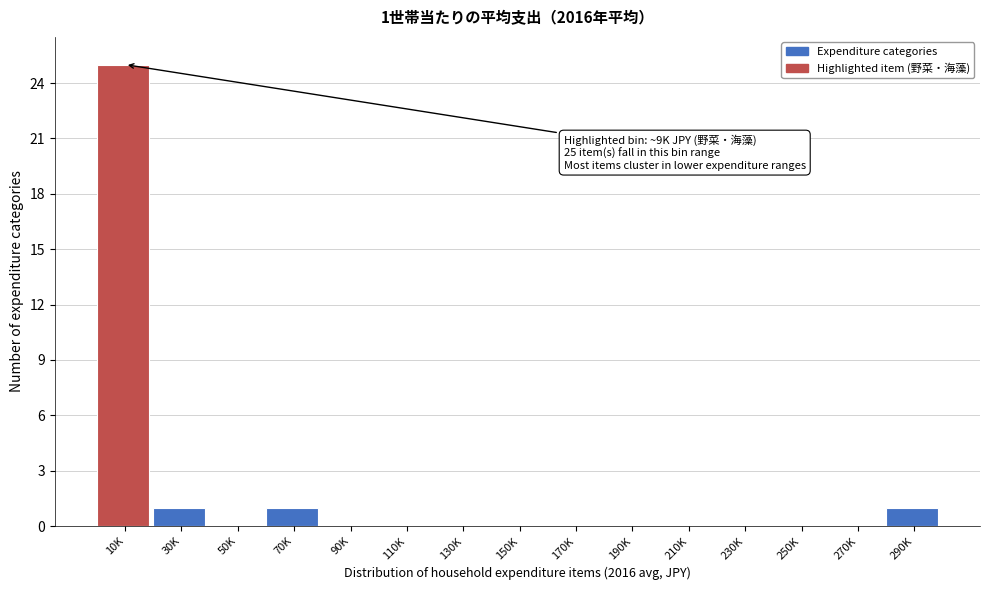

Reading left to right, transcribe all the data shown in this chart.

10K=25	30K=1	50K=0	70K=1	90K=0	110K=0	130K=0	150K=0	170K=0	190K=0	210K=0	230K=0	250K=0	270K=0	290K=1